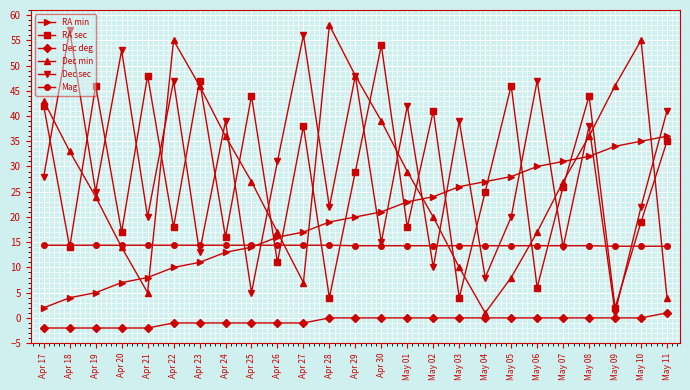

Is the value of RA min at May 07 greater than the value of Dec sec at May 09?

Yes